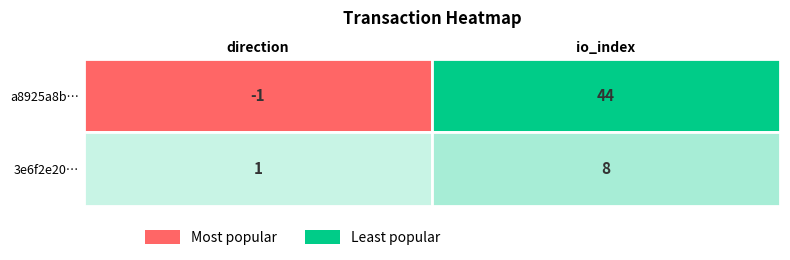

Rank the series by their average value, from lowest to highest.

3e6f2e20bc1f4fc0ab0479c965d99313d88688a, a8925a8b21b1d613f9601c71f458d8d4953097f